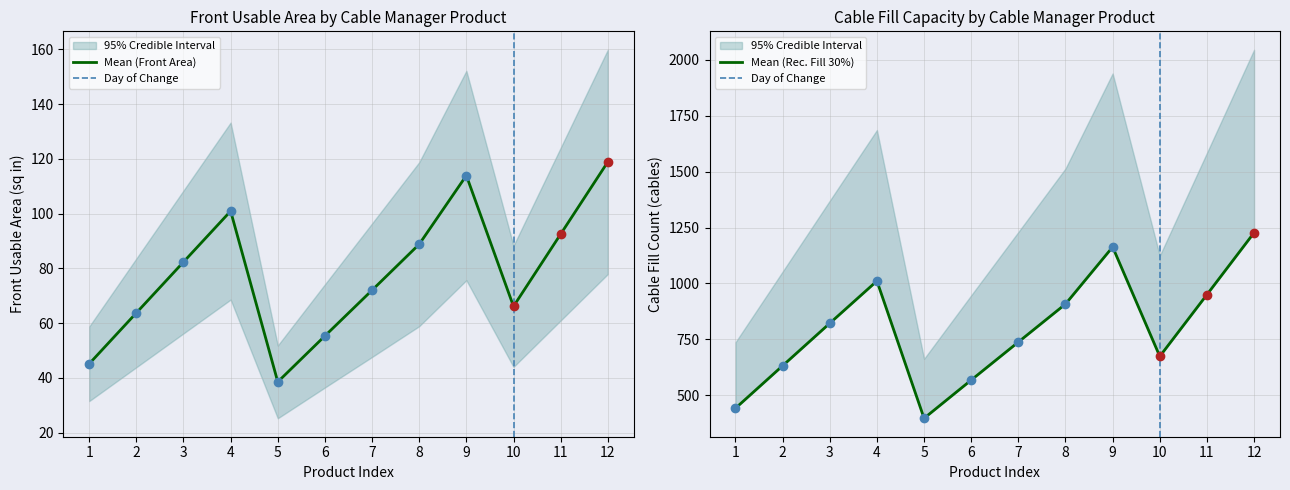

What is the highest value of the Mean (Front Area) series?

118.9